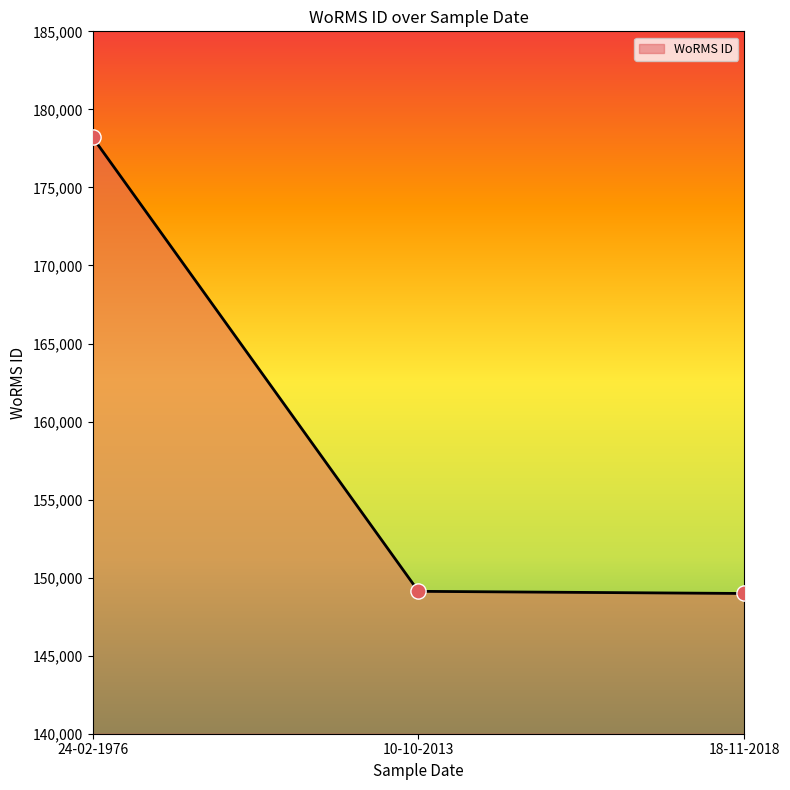

Which has a higher value, 24-02-1976 or 10-10-2013?

24-02-1976